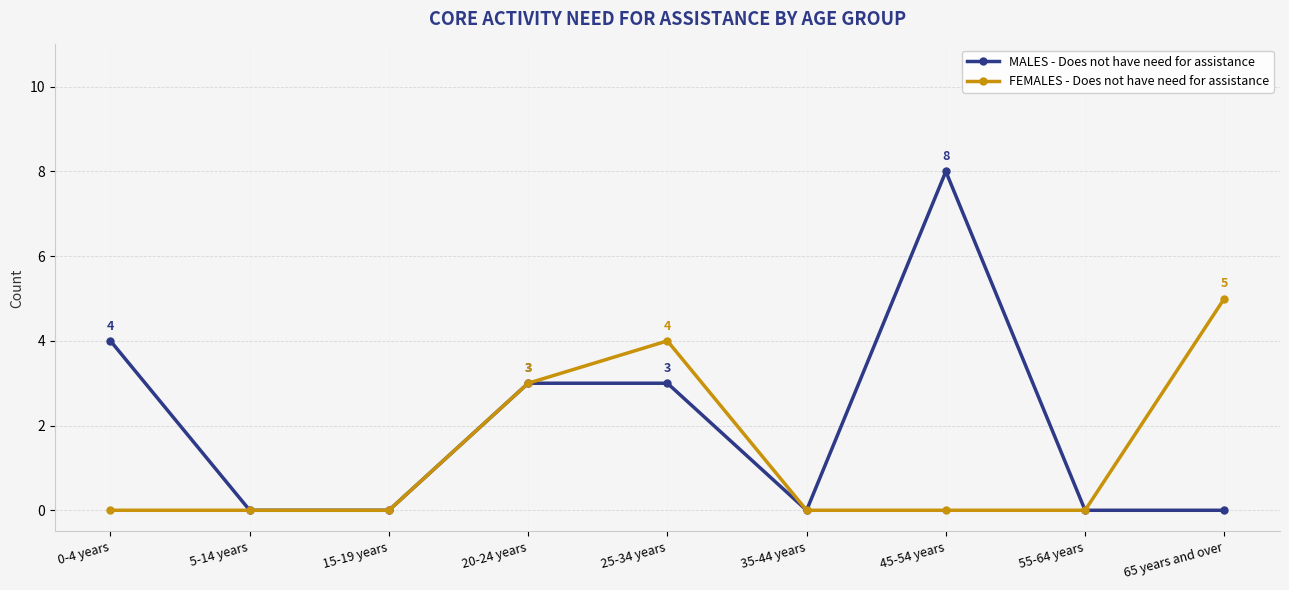

Which category has the highest value across all series?

45-54 years